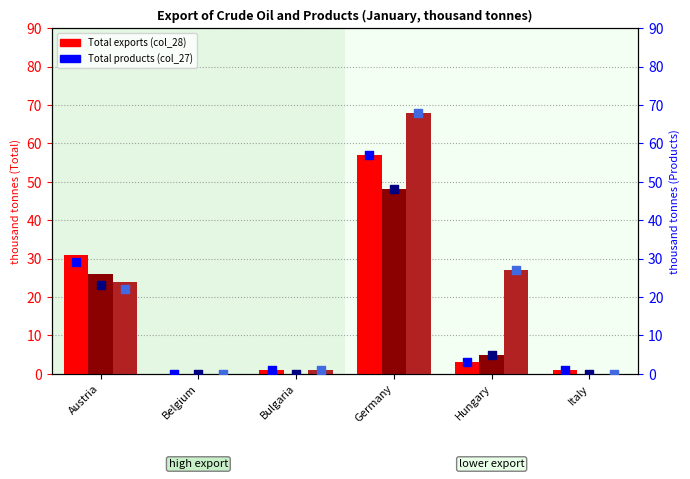

At how many categories does at least one series exceed 62?

1